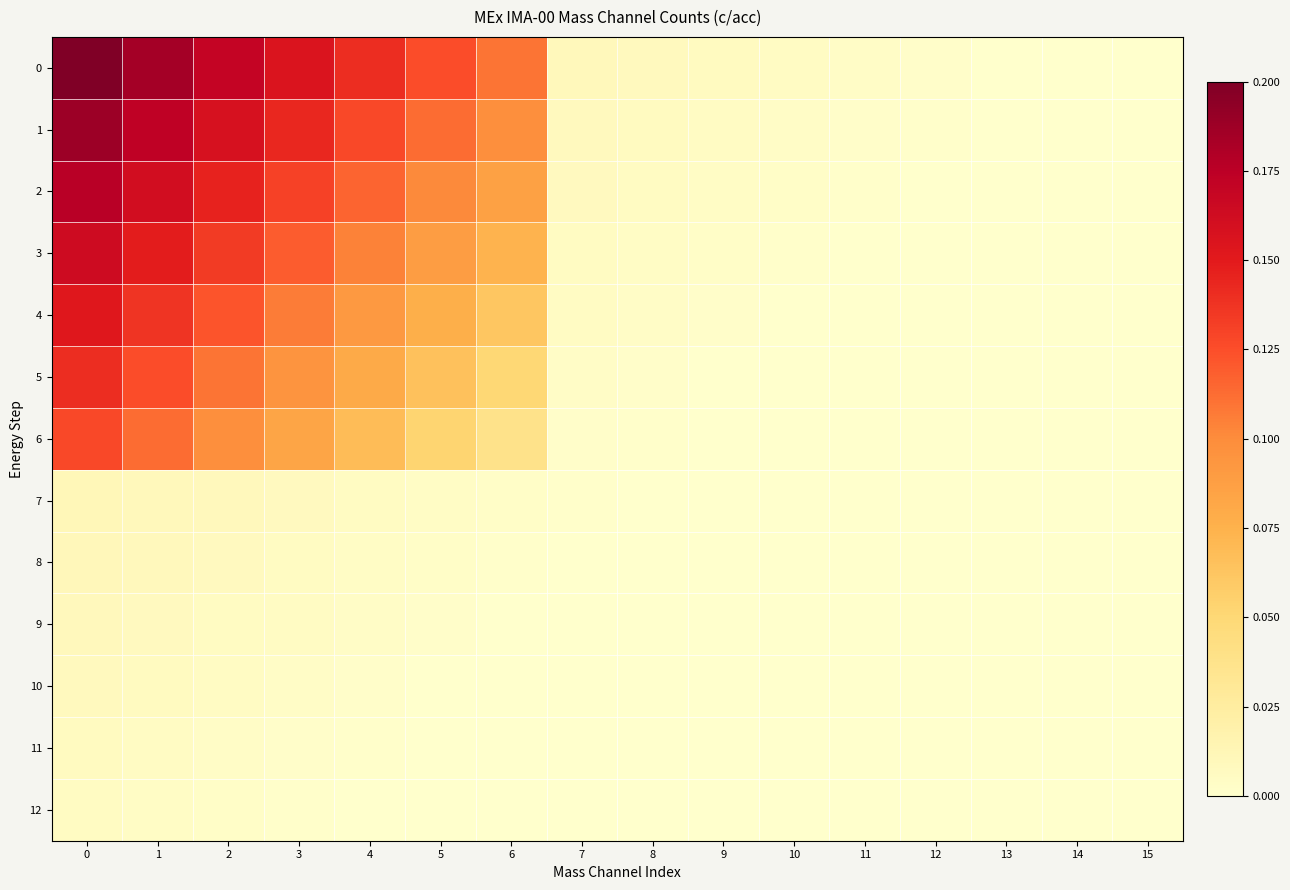

At how many categories does at least one series exceed 0?

14